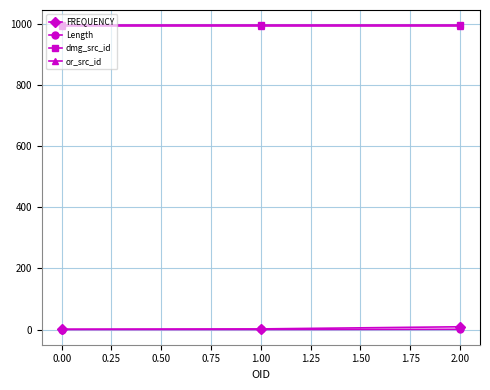

The value of or_src_id at 1.00 is 994.0. True or false?

True